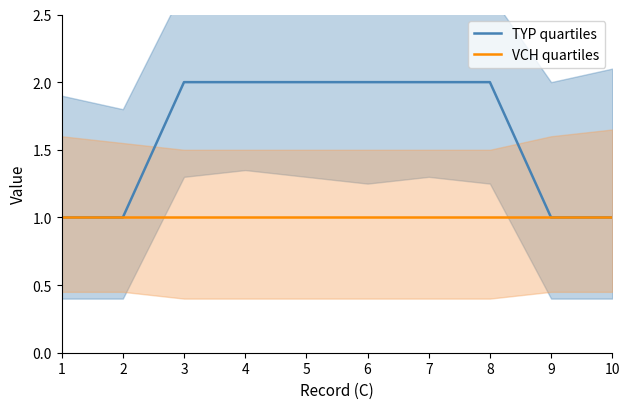

Rank the categories by VCH quartiles value from lowest to highest.

1, 2, 3, 4, 5, 6, 7, 8, 9, 10